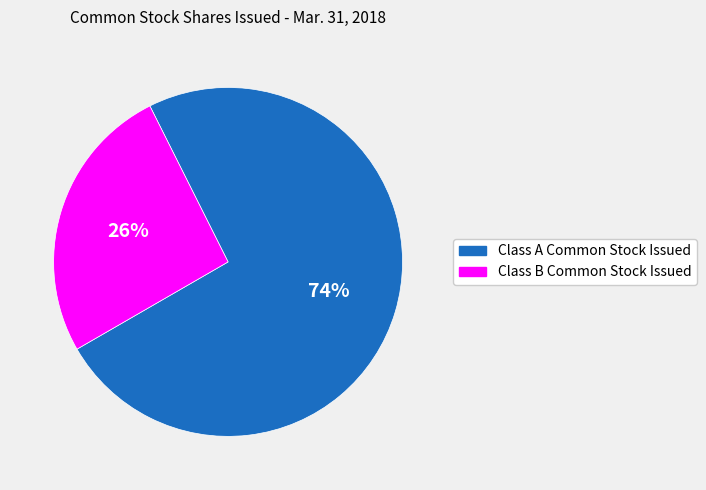

To the nearest percent, what portion does Class A Common Stock Issued represent?

74%